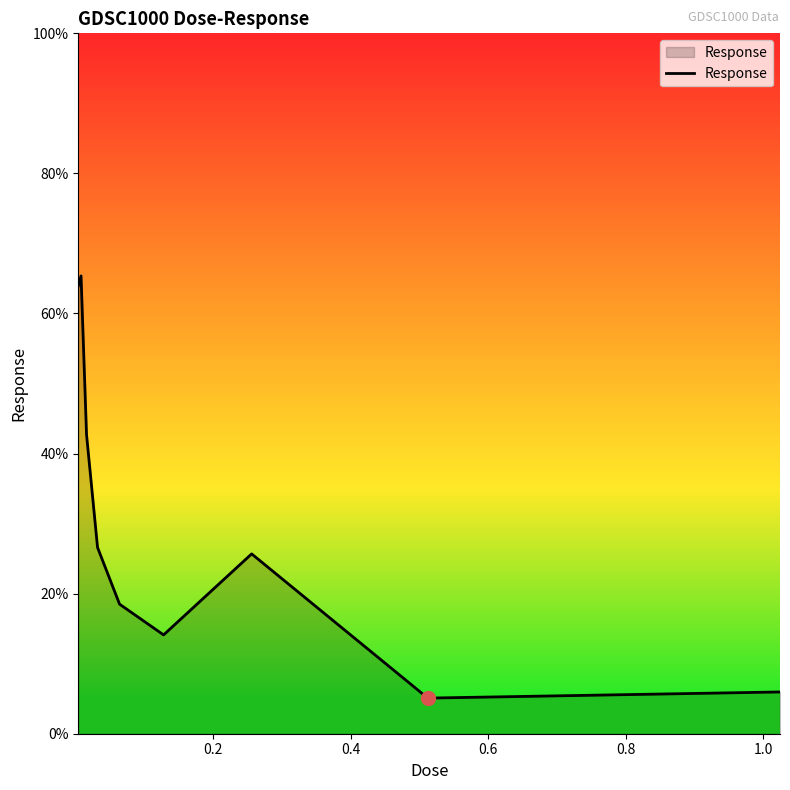

How many values are below 25?

4